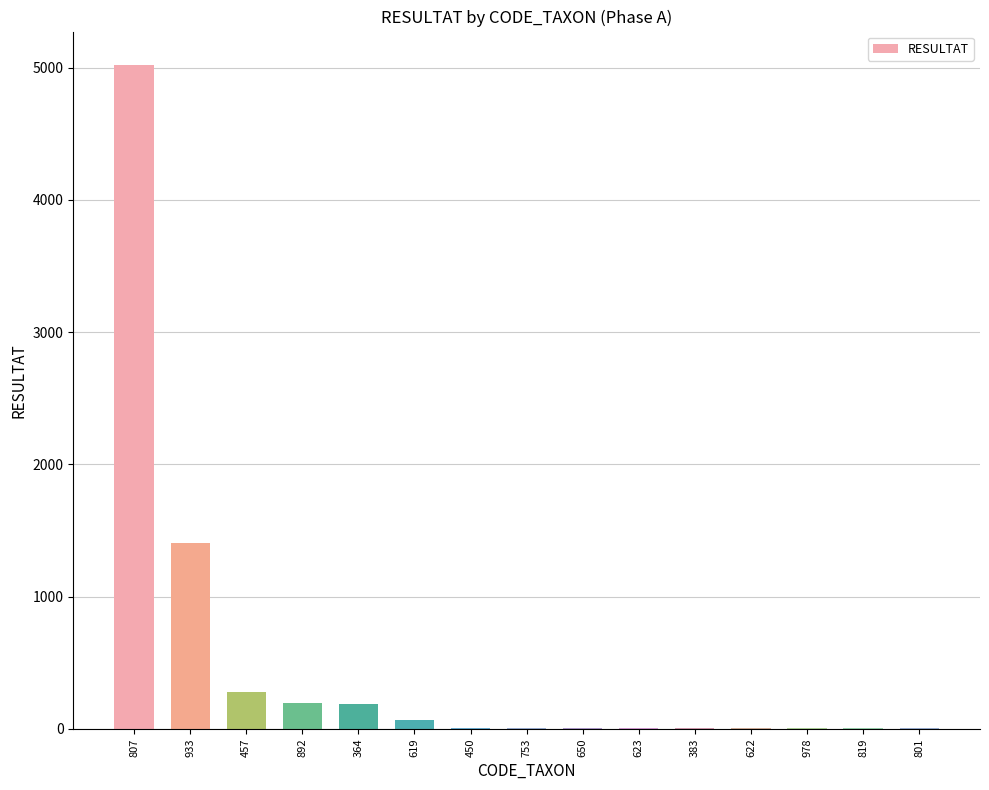

Where is the data nearest to the value 2513?

933